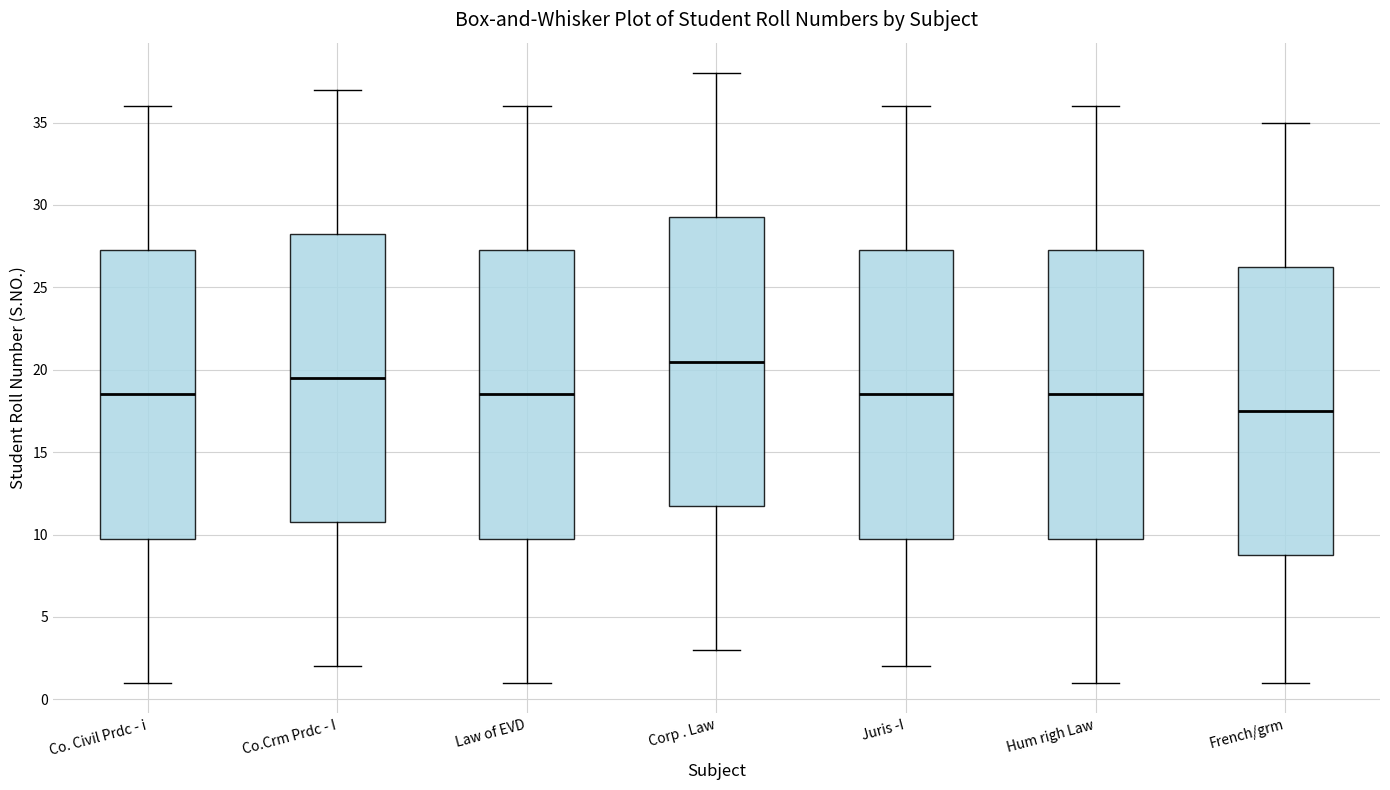

Reading left to right, transcribe this box plot: for each box, give where its median line is, the range the box spans, and where its two whiskers end, as read against the y-axis. The values are not printed on the chart, so give them approximately, as read against the axis.

Co. Civil Prdc - i: median 18.5, box 10.0 to 27.5, whiskers 1.0 to 36.0
Co.Crm Prdc - I: median 19.5, box 11.0 to 28.5, whiskers 2.0 to 37.0
Law of EVD: median 18.5, box 10.0 to 27.5, whiskers 1.0 to 36.0
Corp . Law: median 20.5, box 12.0 to 29.5, whiskers 3.0 to 38.0
Juris -I: median 18.5, box 10.0 to 27.5, whiskers 2.0 to 36.0
Hum righ Law: median 18.5, box 10.0 to 27.5, whiskers 1.0 to 36.0
French/grm: median 17.5, box 9.0 to 26.5, whiskers 1.0 to 35.0